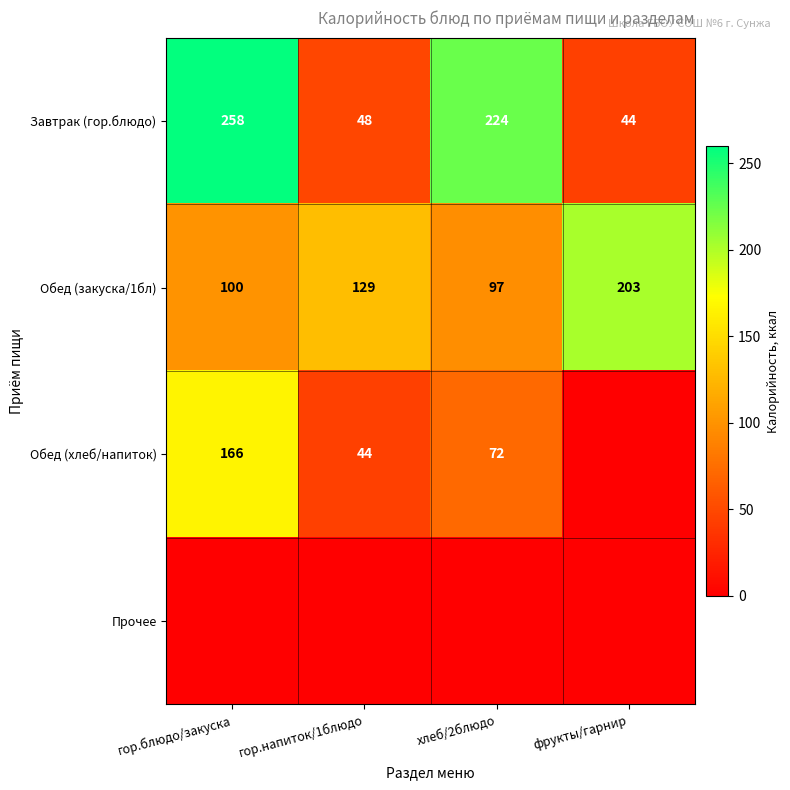

True or false: Обед (закуска/1бл) has a value of 203 at фрукты/гарнир.

True